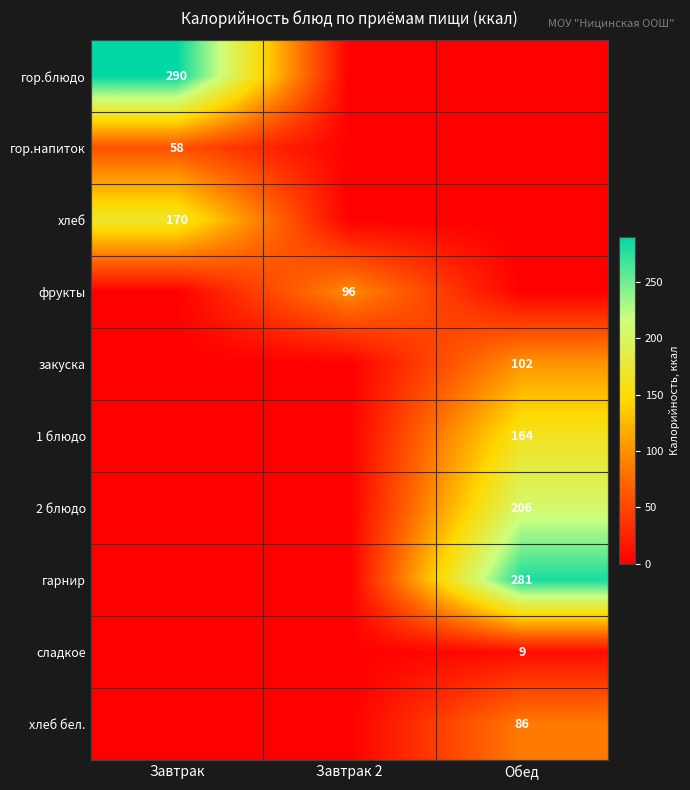

At which category is the sum across all series the highest?

Обед